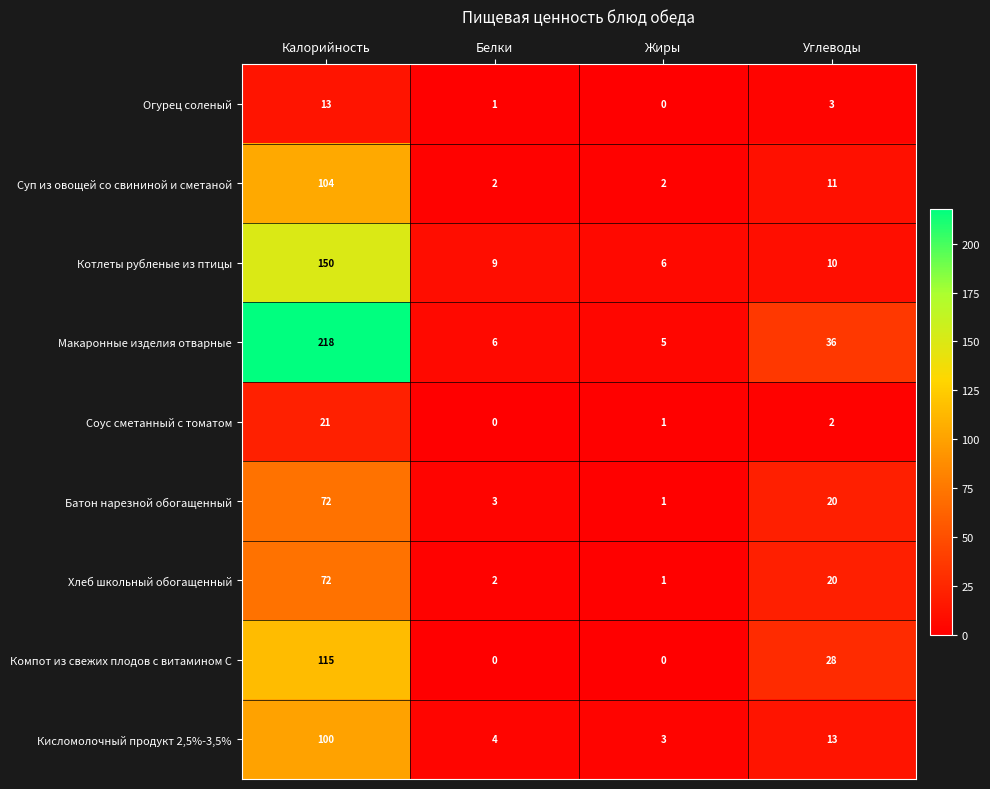

List the labels in order of Кисломолочный продукт 2,5%-3,5% value, largest first.

Калорийность, Углеводы, Белки, Жиры